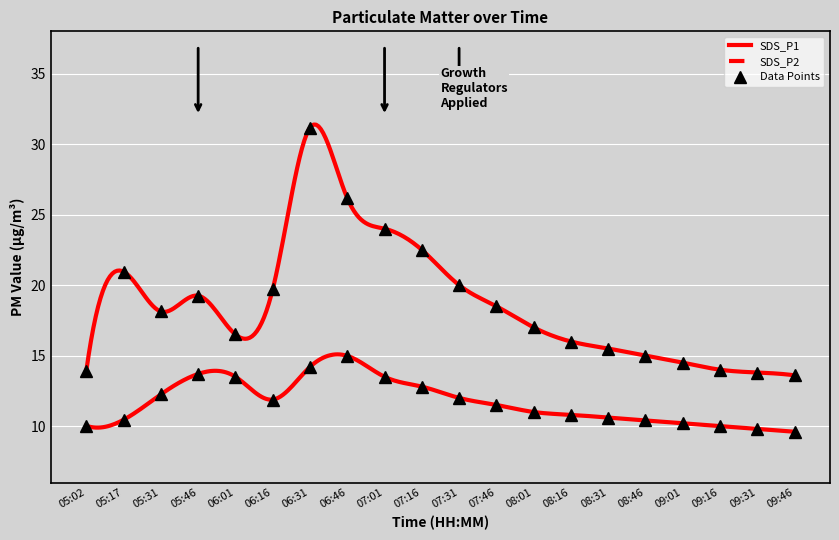

At 06:46, list the series in order from largest to smallest.

SDS_P1, SDS_P2